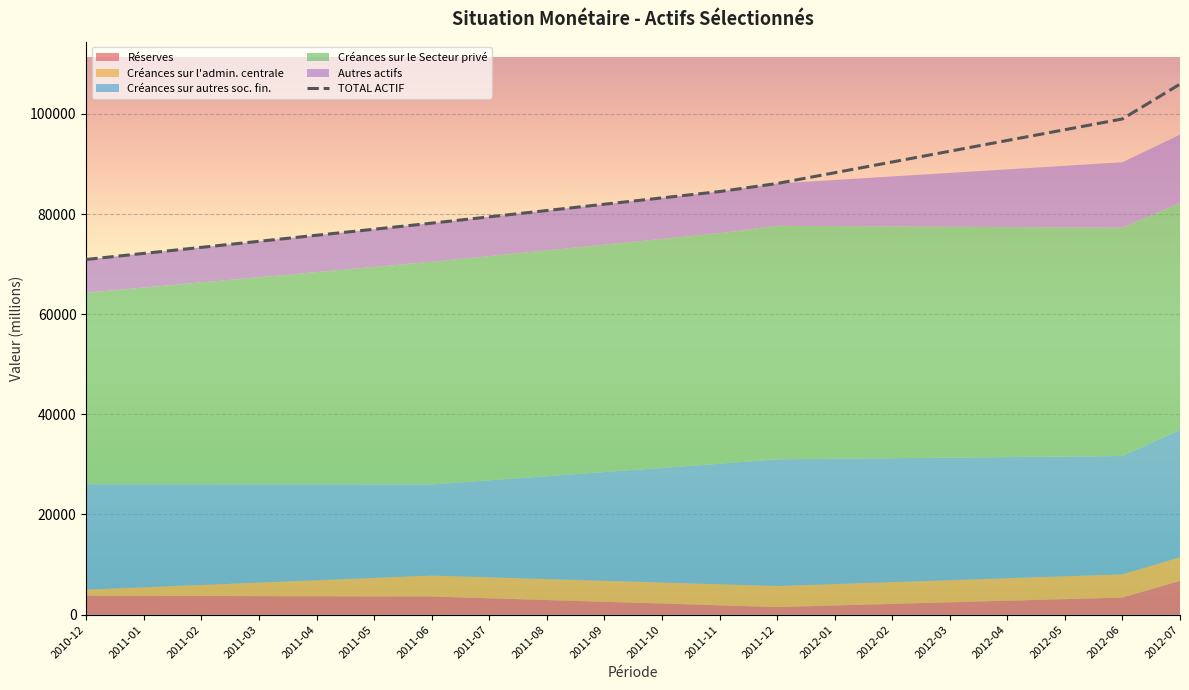

True or false: the data shows 22013.3 at 2010-12.

False